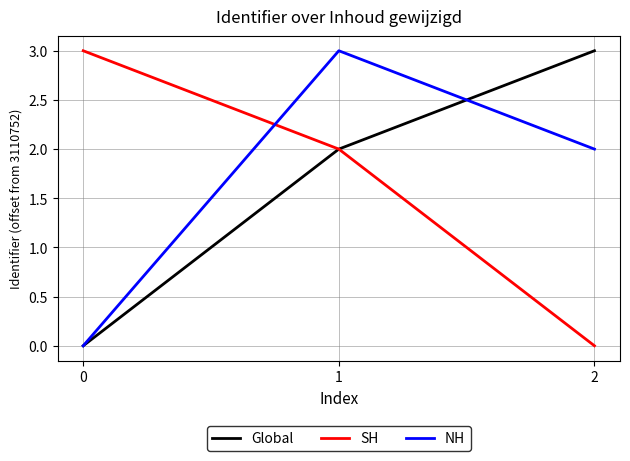

The Global series shows 1 at 2. True or false?

False